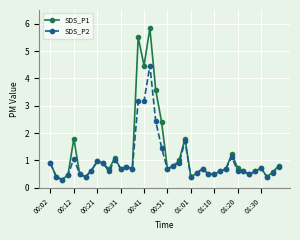

What is the value of the SDS_P2 point at the 8th from the left?

0.6